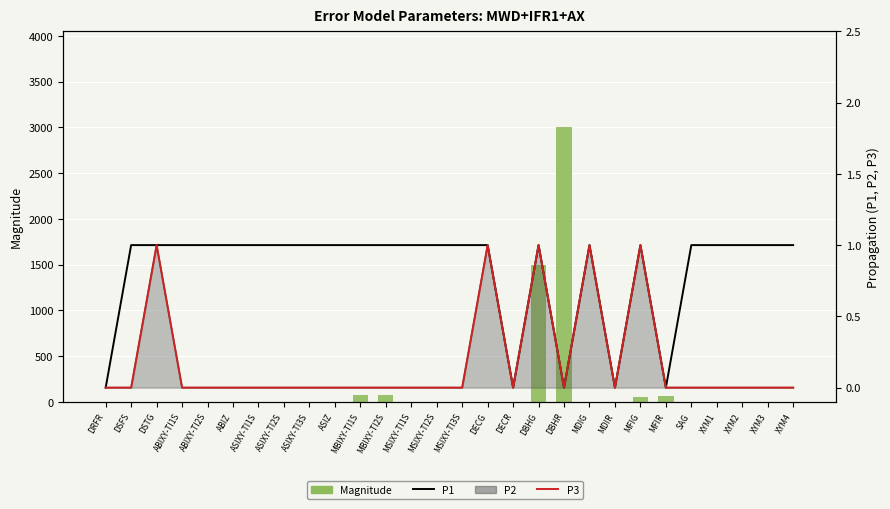

At how many categories does at least one series exceed 1239?

2